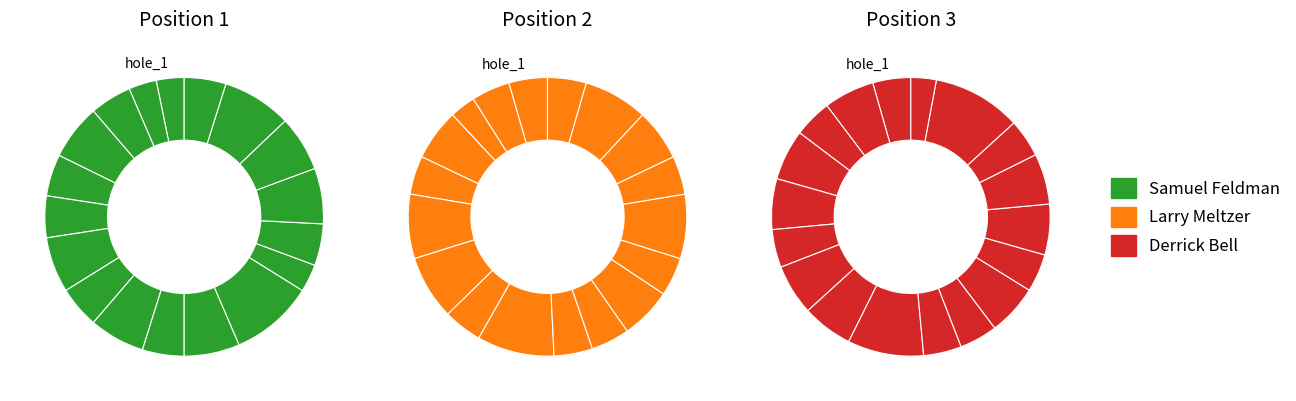

Is the sum of Samuel Feldman and Larry Meltzer greater than half?

Yes